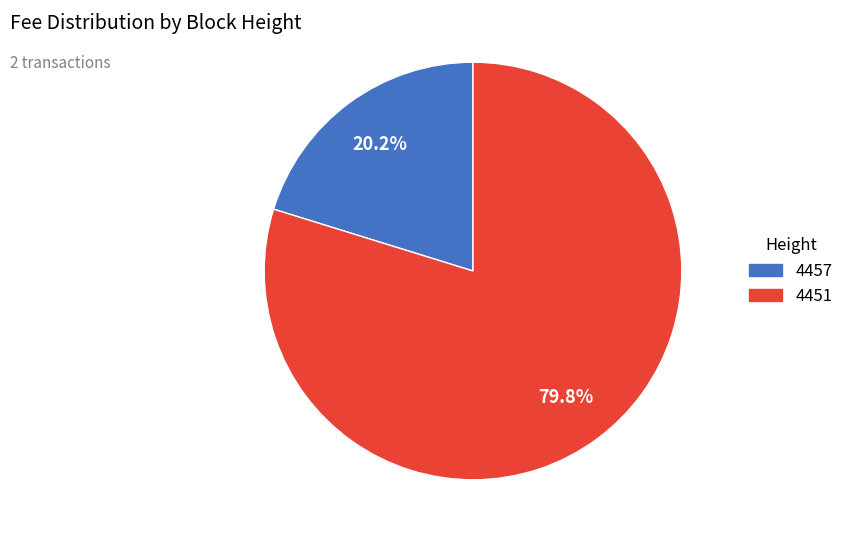

How many slices are in this pie chart?

2